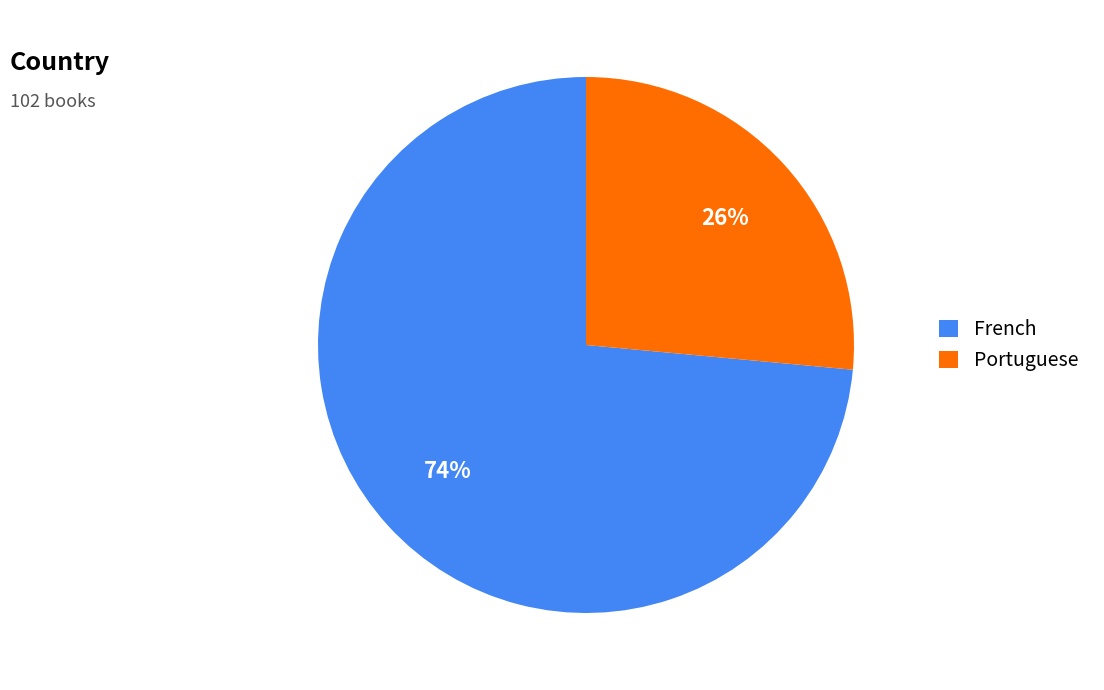

Which has a higher value, French or Portuguese?

French